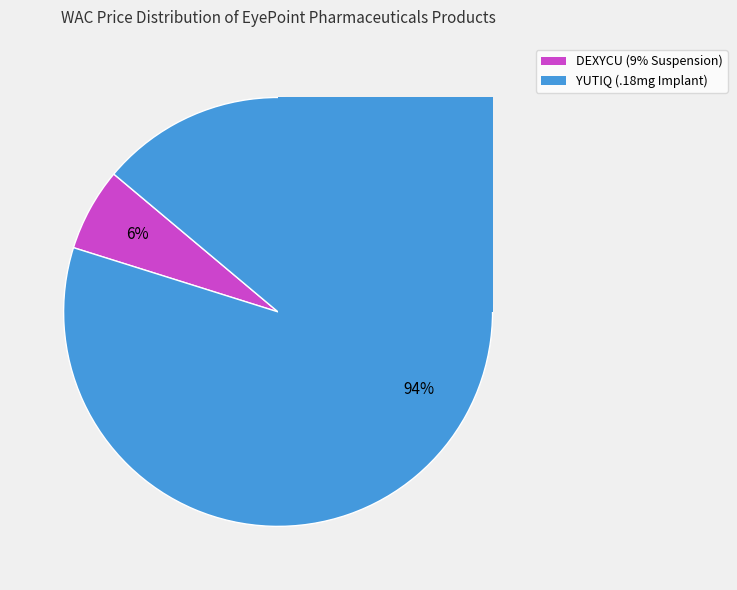

Count the number of slices in the pie.

2